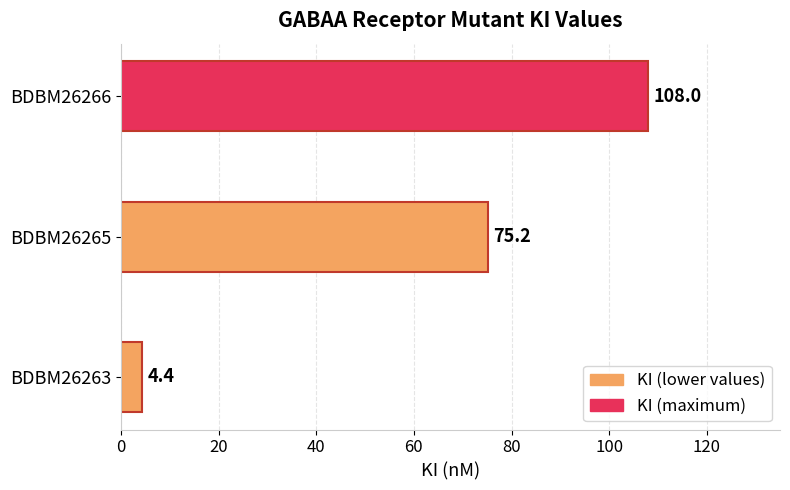

Reading bottom to top, extract all data points from this chart.

BDBM26263=4.4	BDBM26265=75.2	BDBM26266=108.0